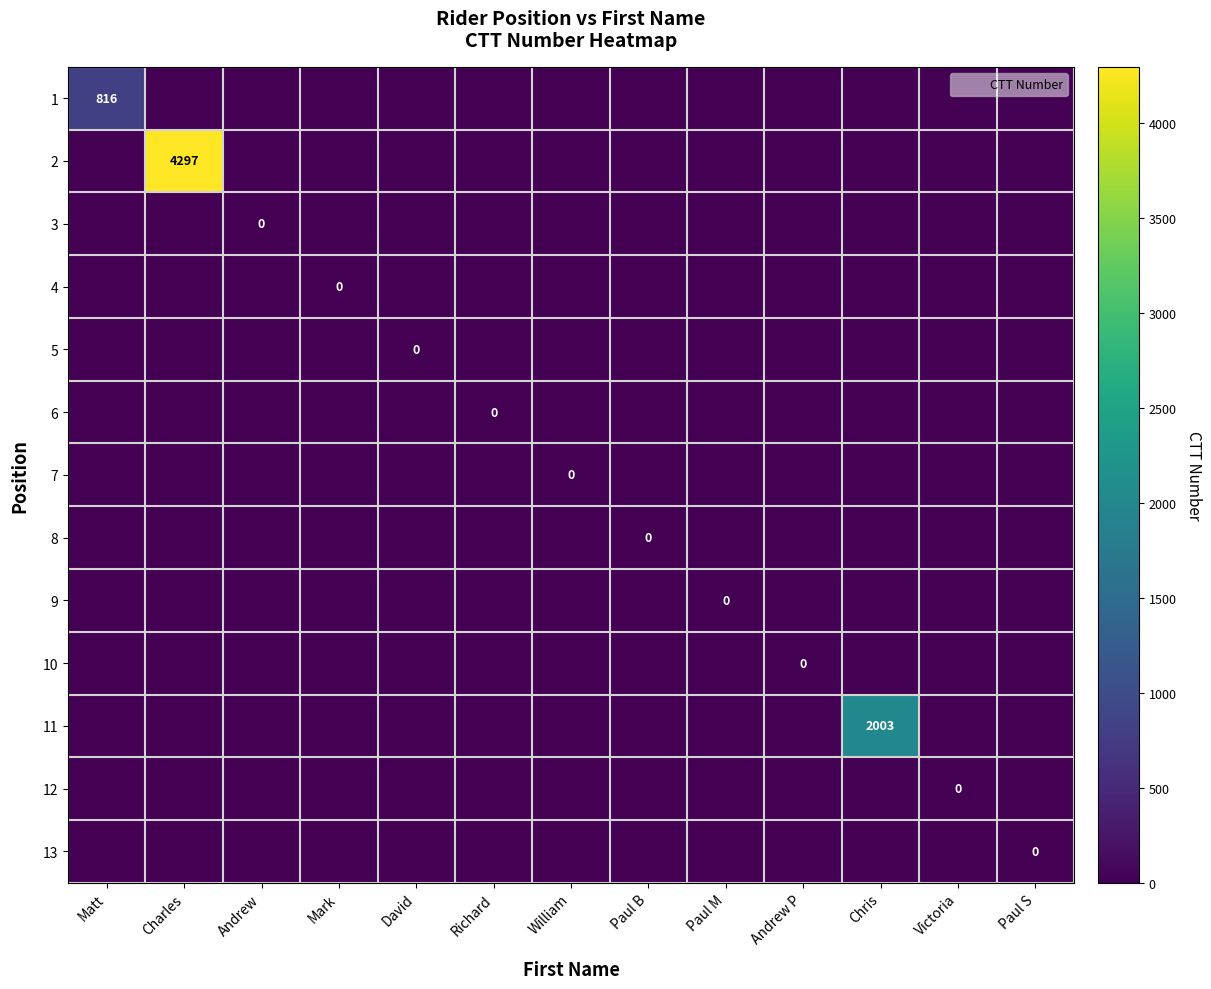

The 9 series shows 0 at Paul S. True or false?

True